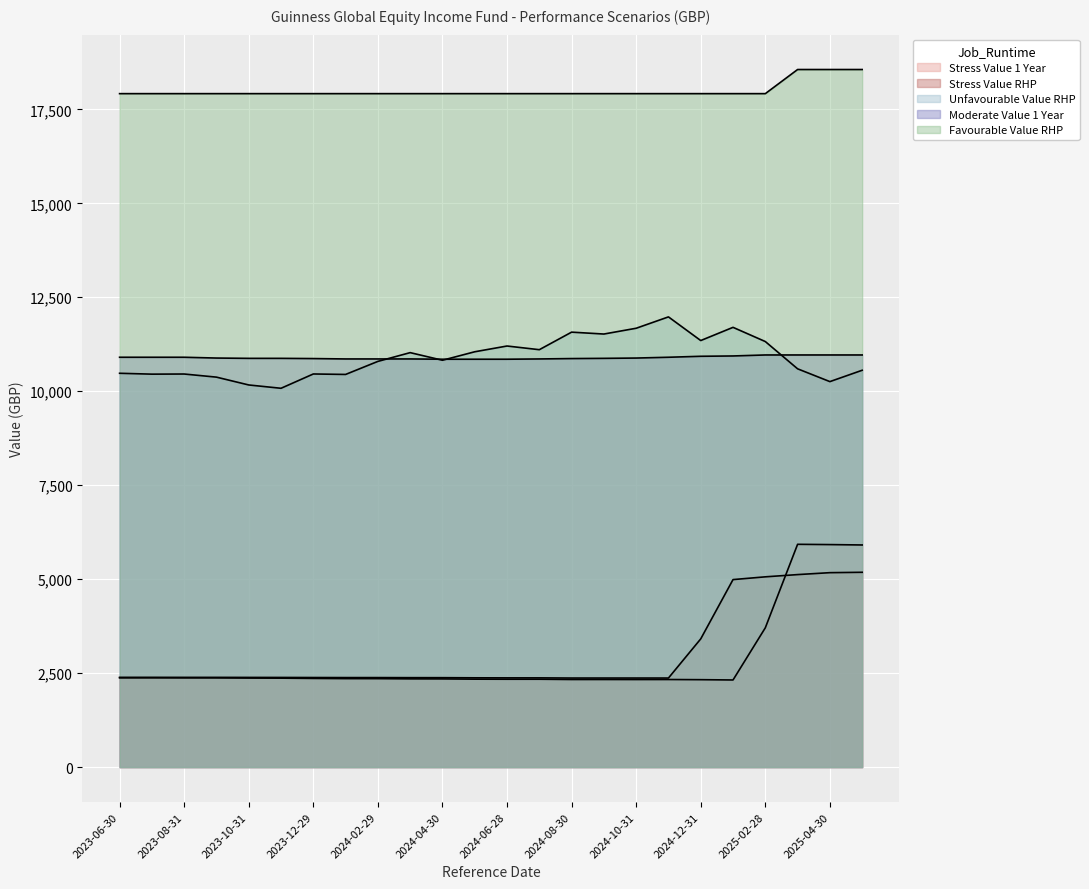

Reading left to right, list all the values displayed in this chart.

Stress Value 1 Year: 2375.3	2375.8	2374.2	2374.0	2369.6	2366.8	2359.4	2354.4	2353.5	2347.8	2346.7	2340.0	2337.9	2338.0	2330.7	2330.8	2329.9	2330.4	2326.1	2318.3	3706.4	5927.7	5920.2	5909.9
Stress Value RHP: 2387.9	2388.0	2387.5	2387.4	2386.1	2385.3	2383.3	2381.8	2381.7	2379.8	2379.4	2375.7	2374.3	2374.3	2369.8	2369.8	2369.7	2369.8	3412.0	4988.9	5062.4	5121.9	5173.2	5183.1
Unfavourable Value RHP: 10477.9	10454.7	10458.1	10375.2	10166.9	10078.6	10459.2	10446.9	10794.0	11027.0	10824.5	11050.0	11203.1	11105.3	11572.1	11521.8	11675.6	11978.0	11348.6	11699.9	11322.0	10596.6	10256.1	10558.1
Moderate Value 1 Year: 10904.1	10904.1	10904.1	10883.0	10874.9	10874.9	10869.1	10859.0	10859.0	10859.0	10851.7	10851.7	10851.7	10859.0	10869.1	10874.9	10883.0	10904.1	10930.0	10938.5	10965.0	10965.0	10965.0	10965.0
Favourable Value RHP: 17917.3	17917.3	17917.3	17917.3	17917.3	17917.3	17917.3	17917.3	17917.3	17917.3	17917.3	17917.3	17917.3	17917.3	17917.3	17917.3	17917.3	17917.3	17917.3	17917.3	17917.3	18559.2	18559.2	18559.2